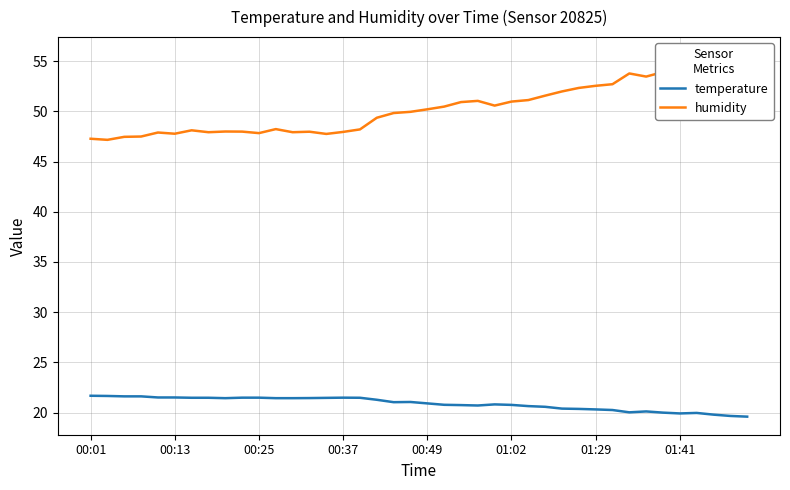

At which label does temperature first exceed 21?

00:01